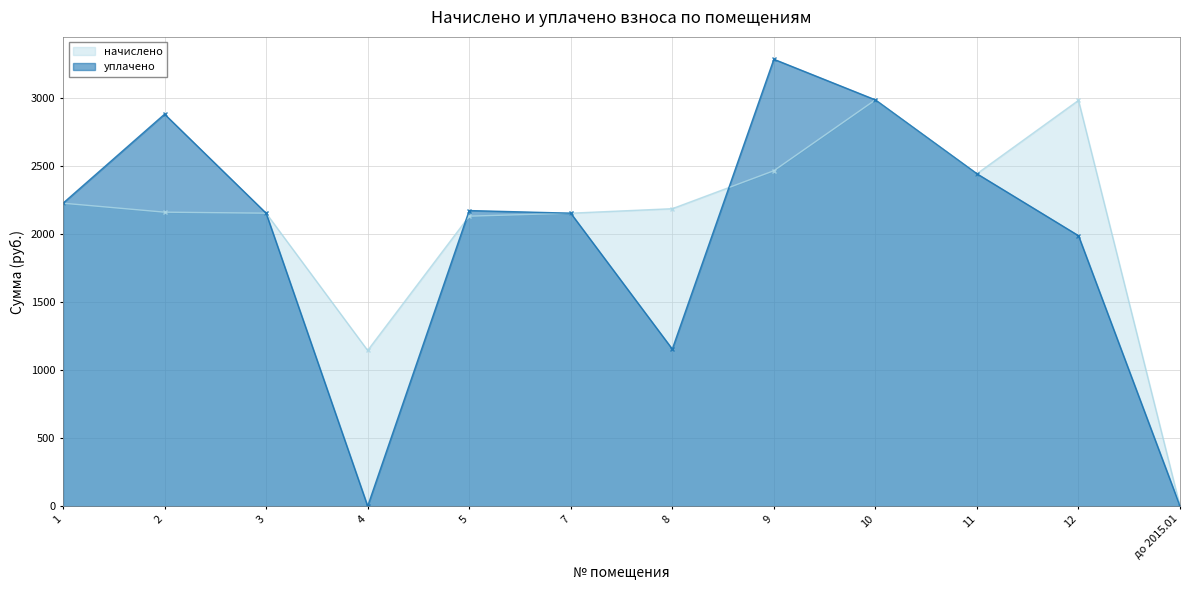

What is the approximate value of начислено at 3?

2151.9